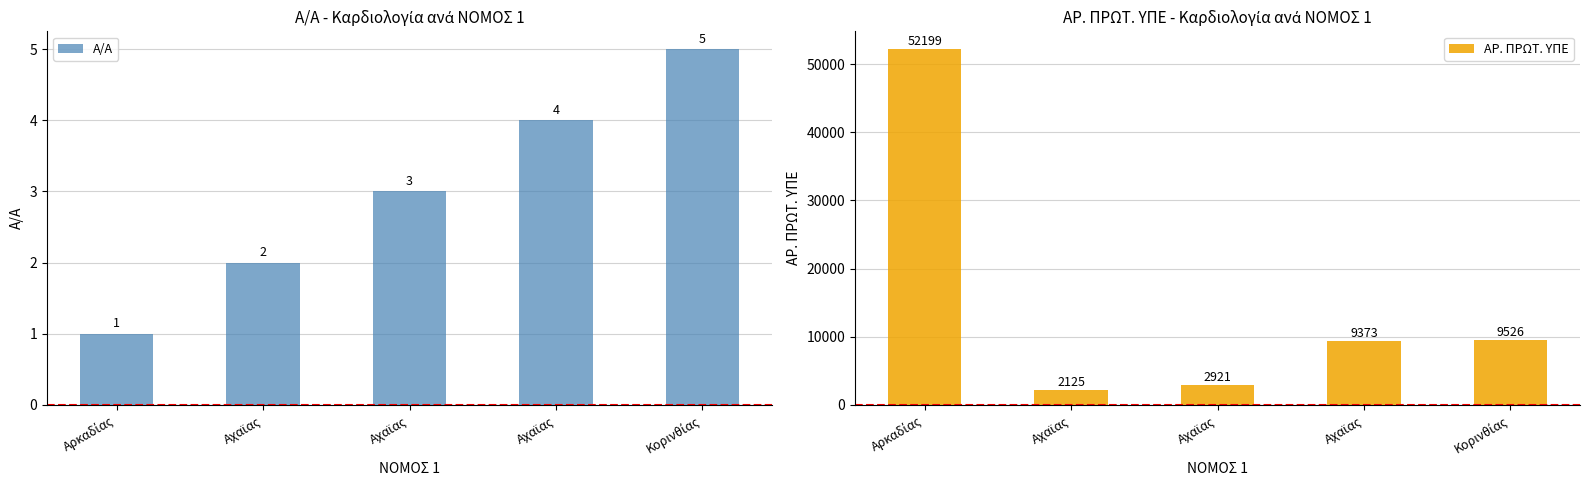

How many bars are there in total?

10